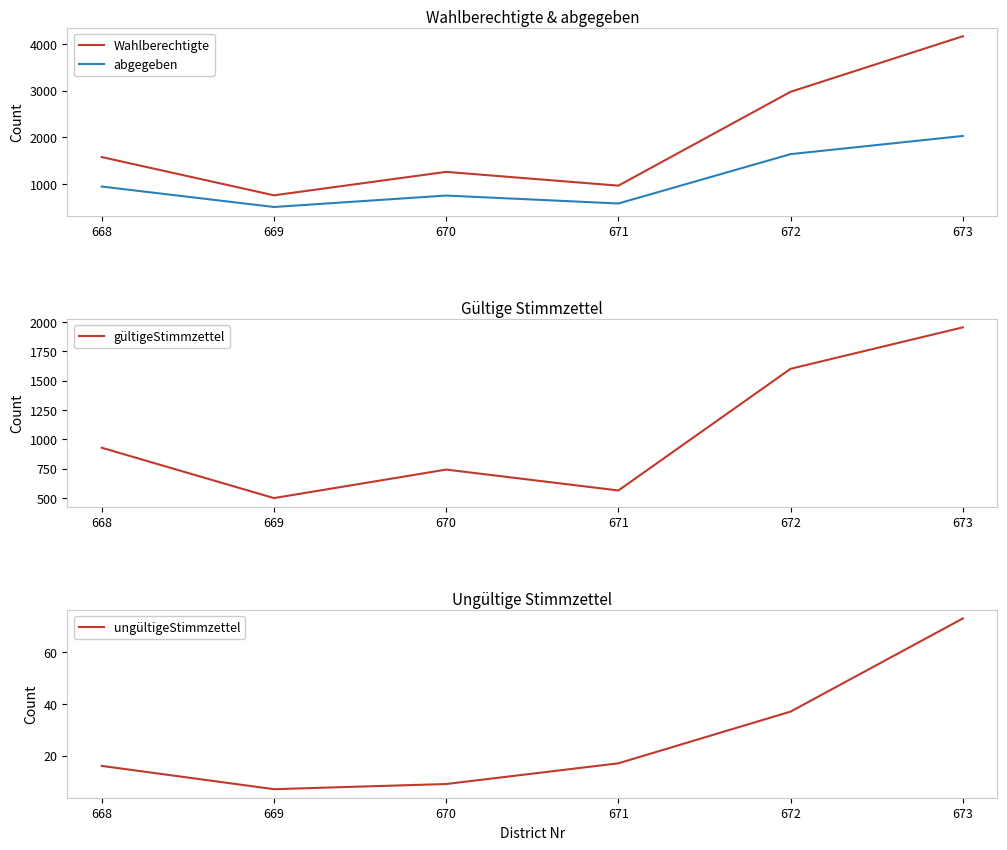

True or false: gültigeStimmzettel has more than 1 interior local peaks.

False